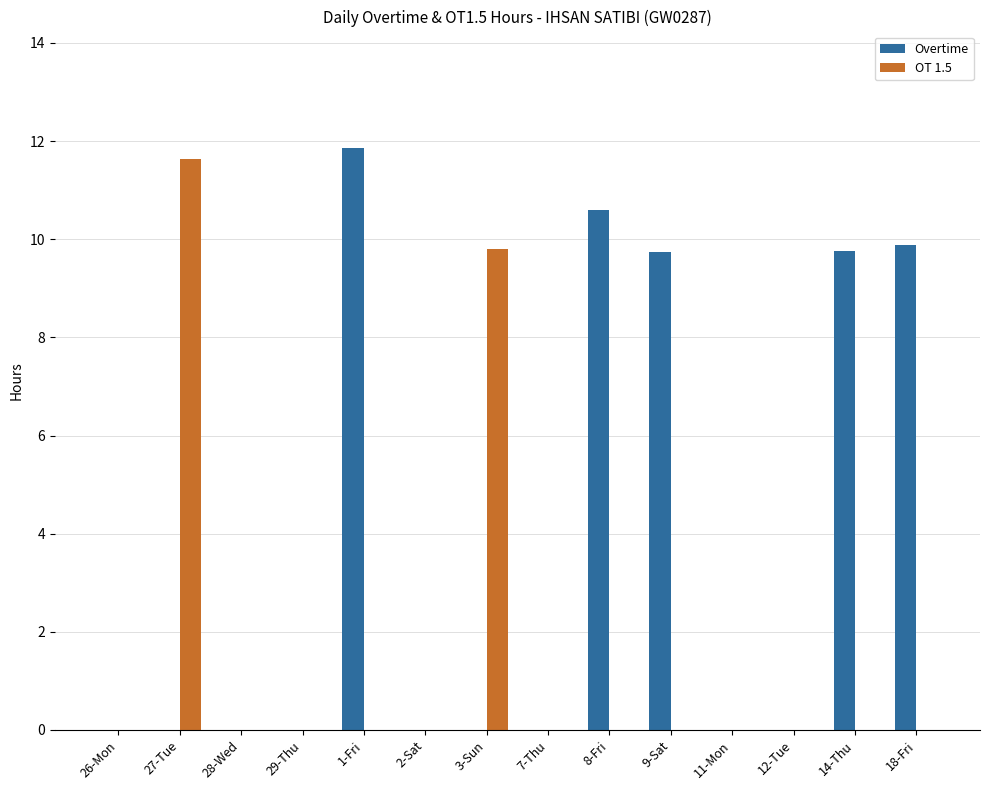

What is the sum of all Overtime values?

51.8